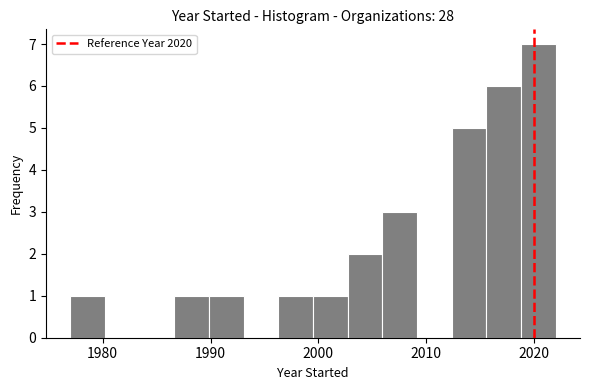

Read against the x-axis, roughly where is the centre of the tallest bar?

2020